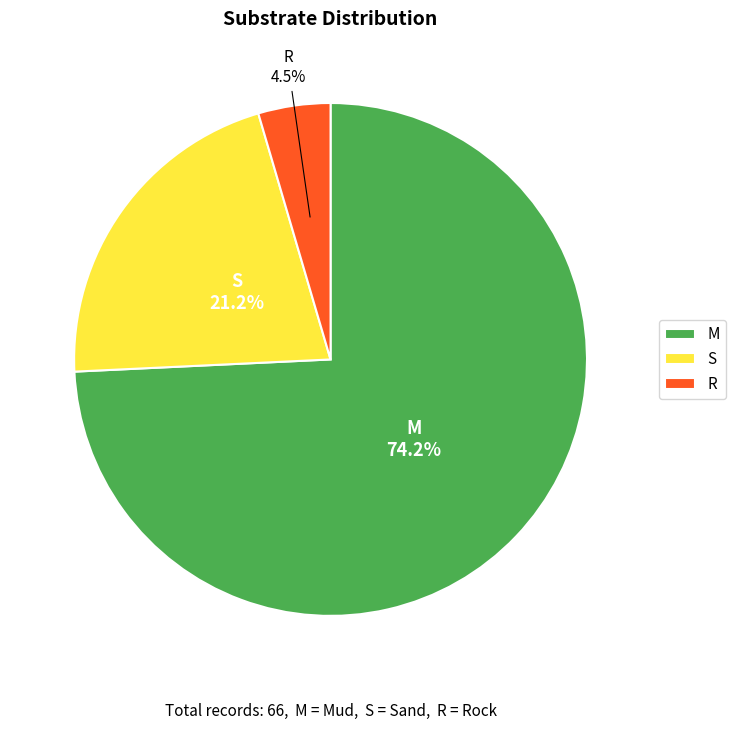

Does M represent more than half of the total?

Yes